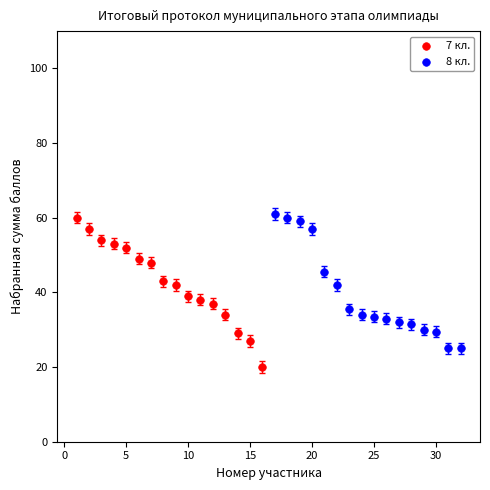

Which series contains the lowest Y value?

7 кл.